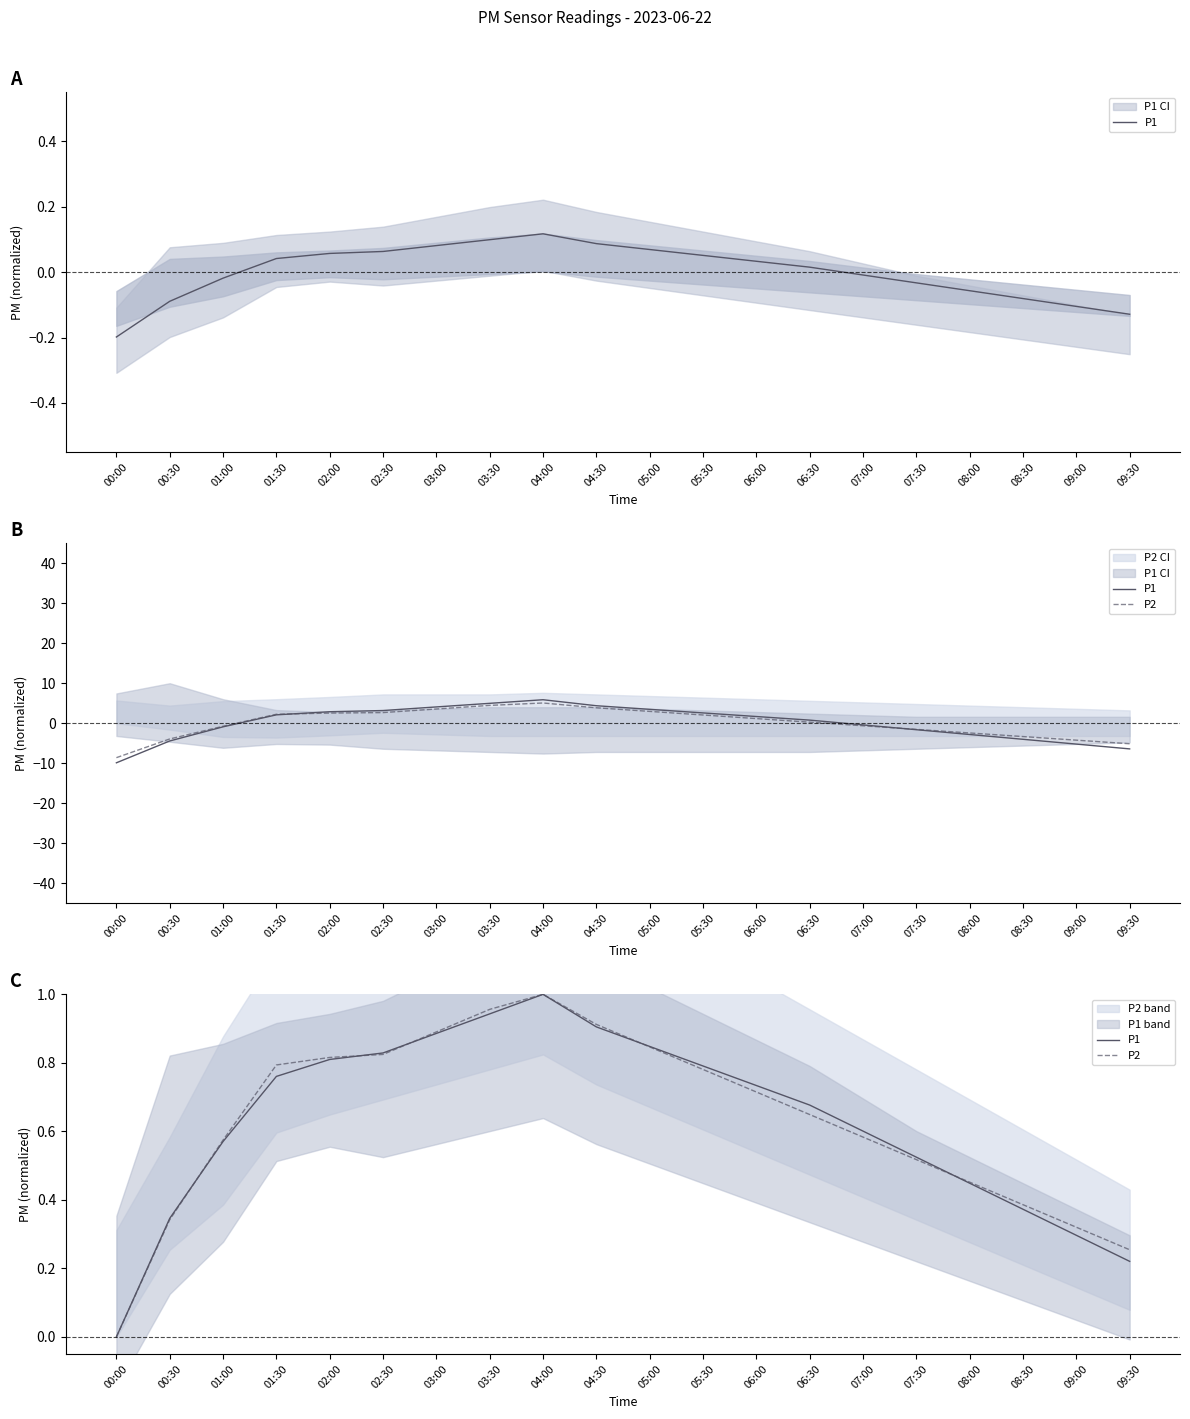

True or false: P2 and P1 intersect in this chart.

True